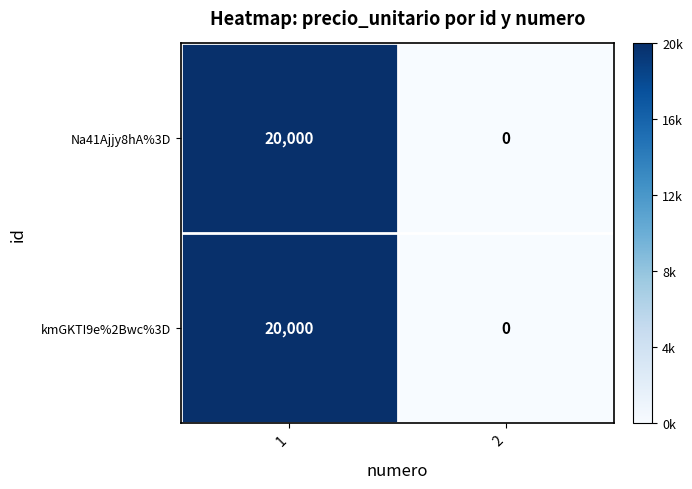

What is the total value across all series at 1?

40000